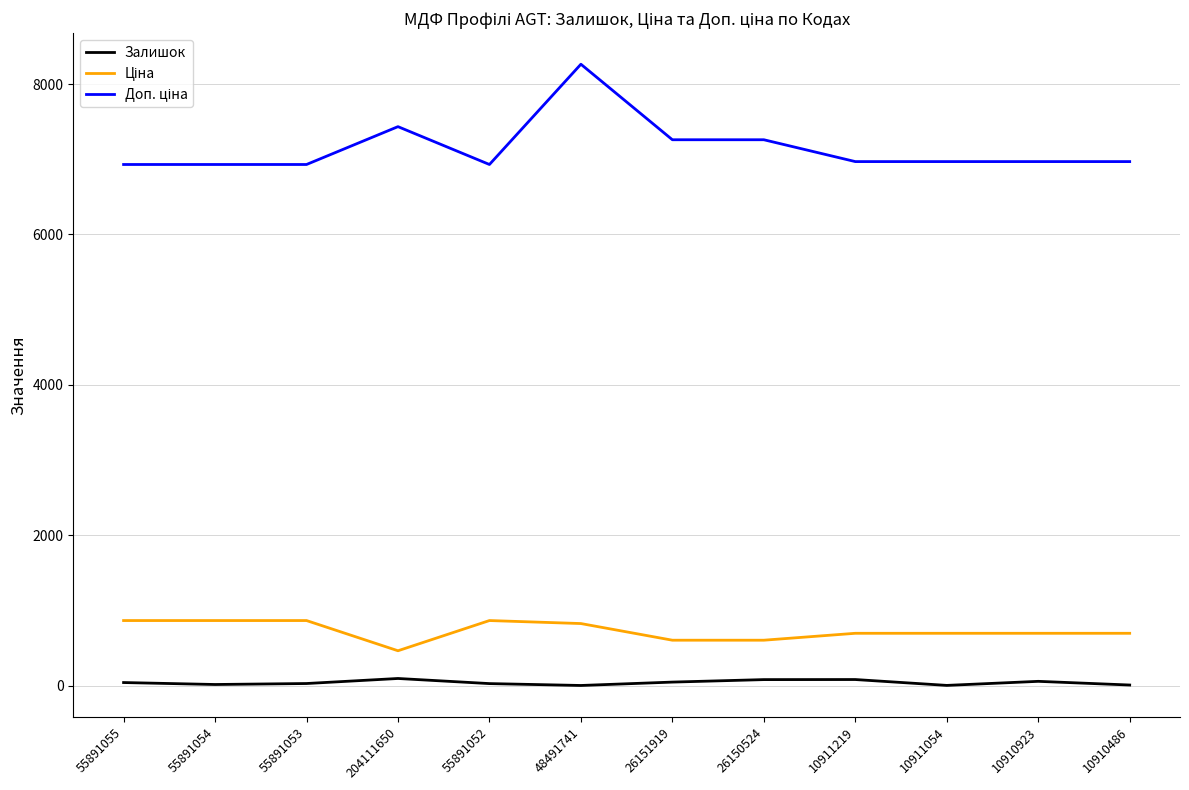

At which category is the sum across all series the highest?

48491741